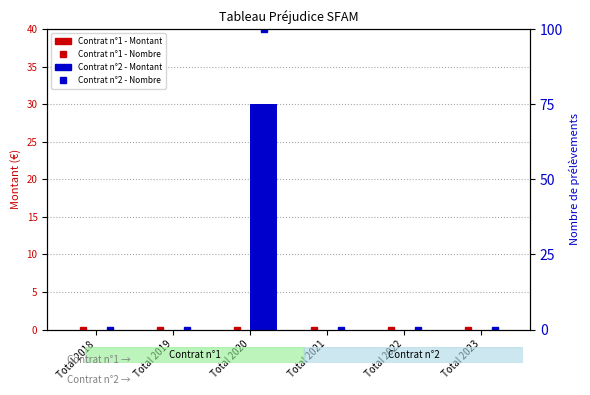

List the series in order of their peak value, highest first.

Contrat n°2, Contrat n°1